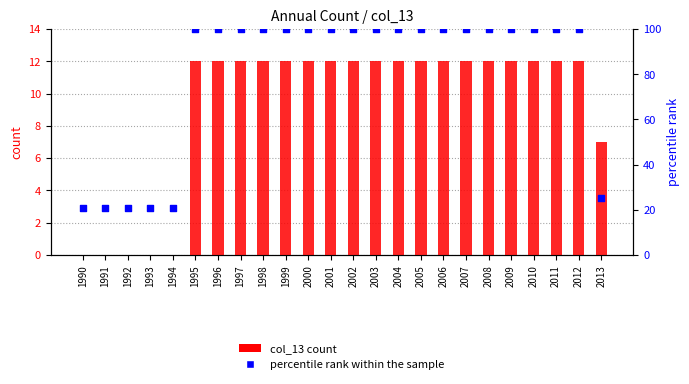

Which series has the largest total across all categories?

percentile rank within the sample